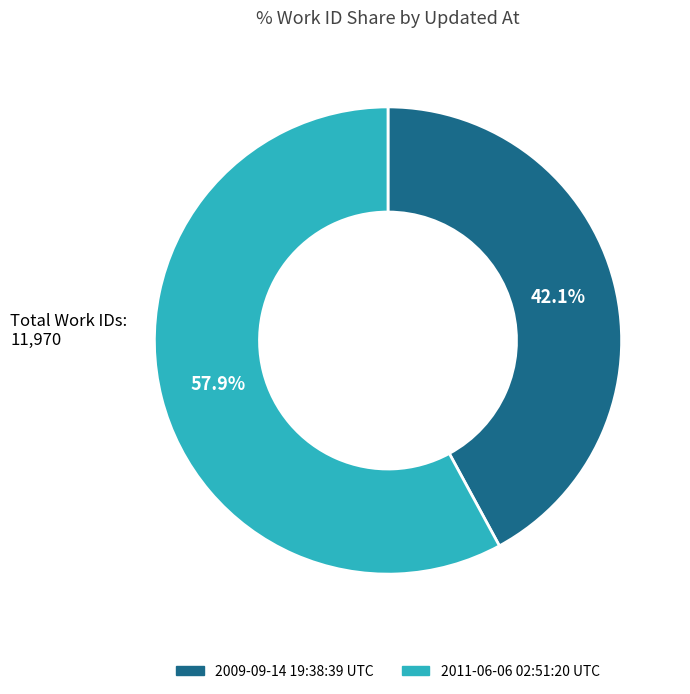

The 2011-06-06 02:51:20 UTC slice represents 58% of the pie. True or false?

True